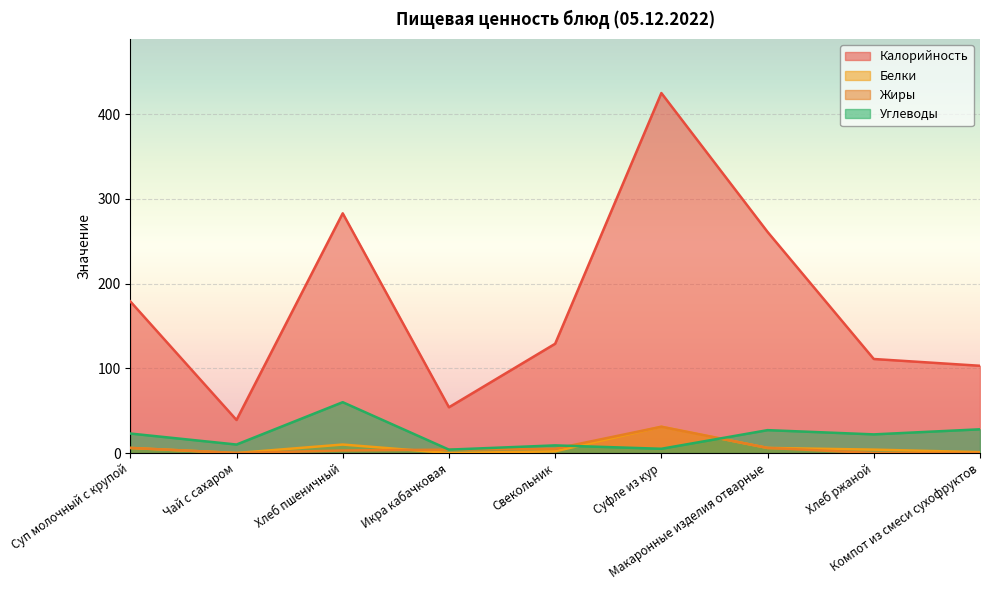

List the labels in order of Белки value, largest first.

Суфле из кур, Хлеб пшеничный, Суп молочный с крупой, Макаронные изделия отварные, Хлеб ржаной, Свекольник, Компот из смеси сухофруктов, Чай с сахаром, Икра кабачковая